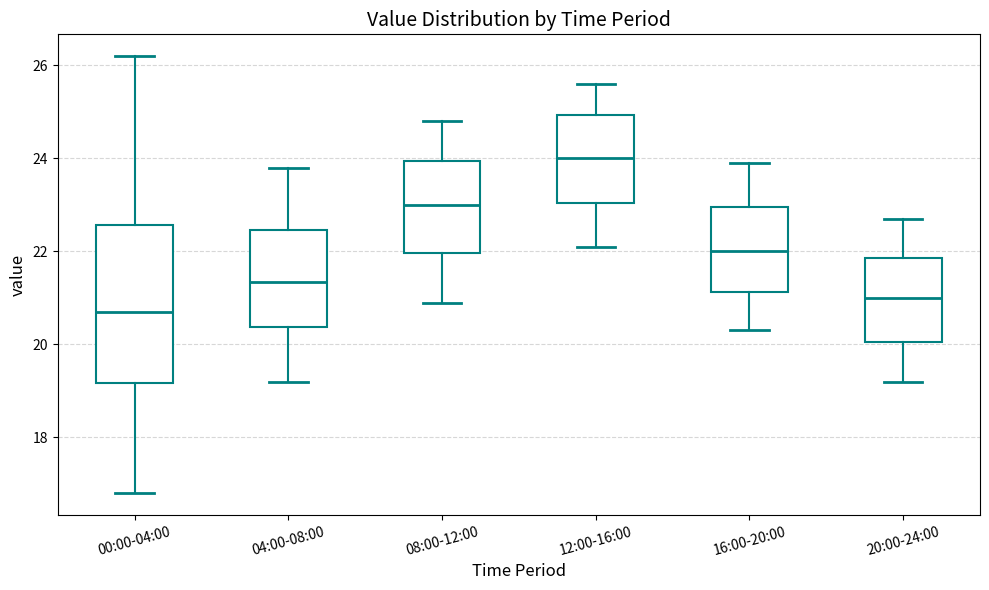

Which box is the tallest, from its lower edge to its upper edge?

00:00-04:00